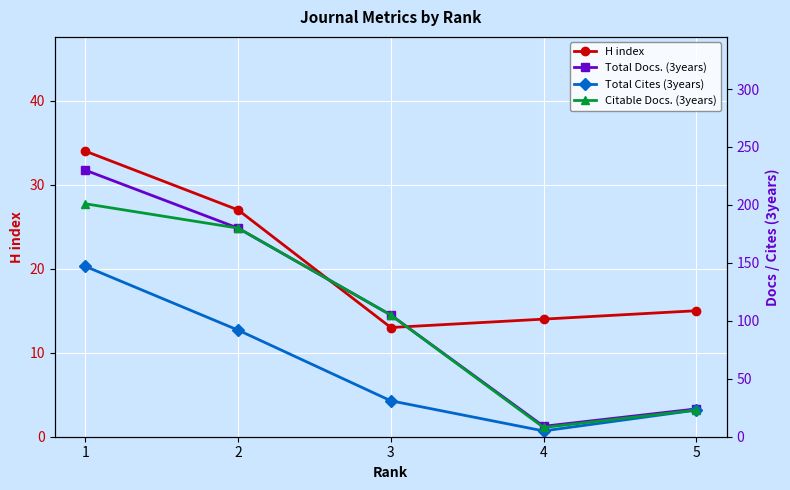

True or false: Total Cites (3years) and Citable Docs. (3years) cross at least once.

False